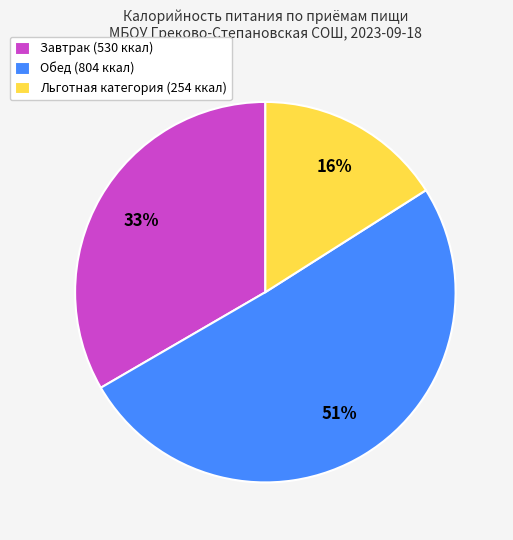

Does Льготная категория represent more than half of the total?

No